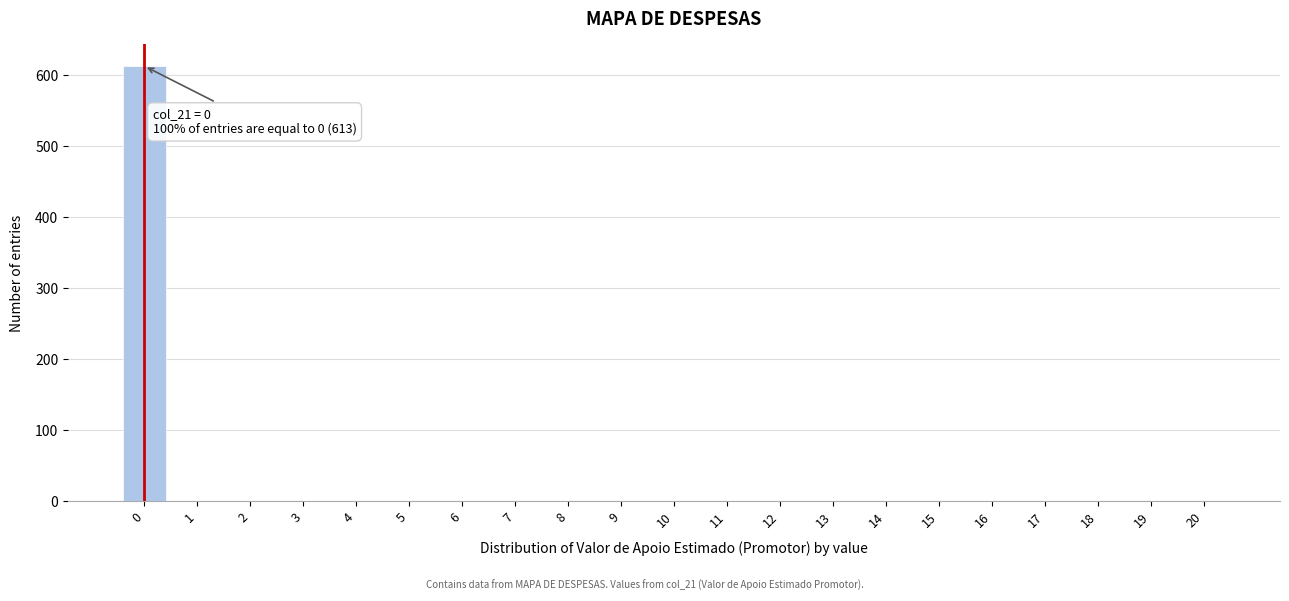

Over which range of the x-axis is the bar tallest?

-0.5 to 0.5